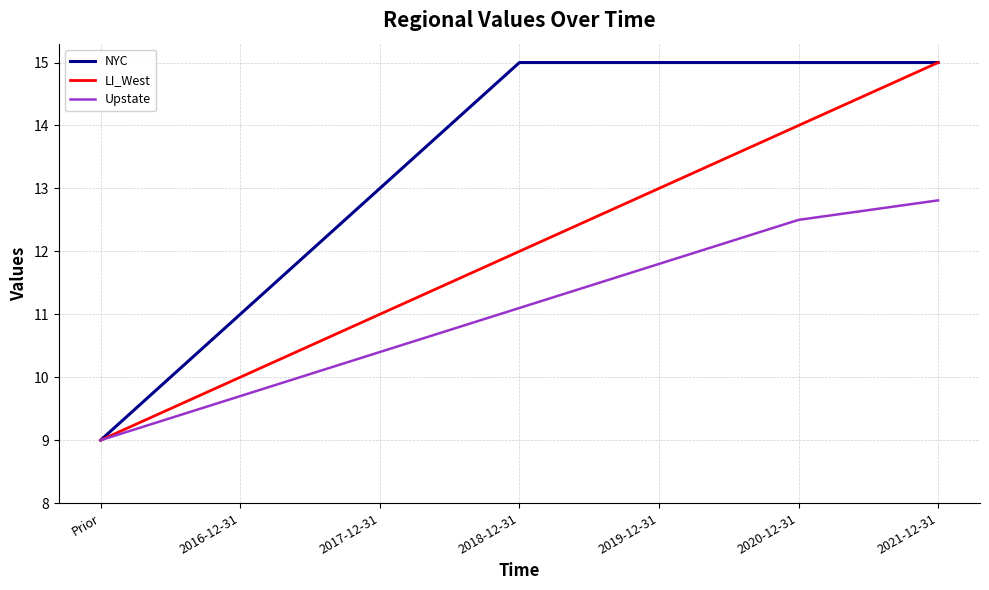

Reading left to right, transcribe all the data shown in this chart.

NYC: 9.0	11.0	13.0	15.0	15.0	15.0	15.0
LI_West: 9.0	10.0	11.0	12.0	13.0	14.0	15.0
Upstate: 9.0	9.7	10.4	11.1	11.8	12.5	12.8